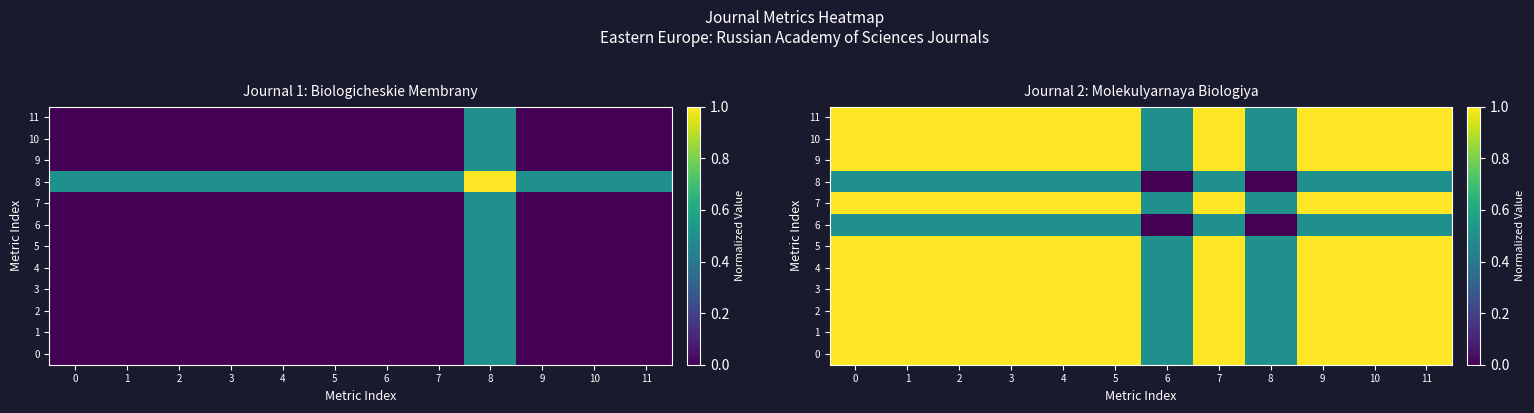

Count the 6 values in the range 0 to 1.

12